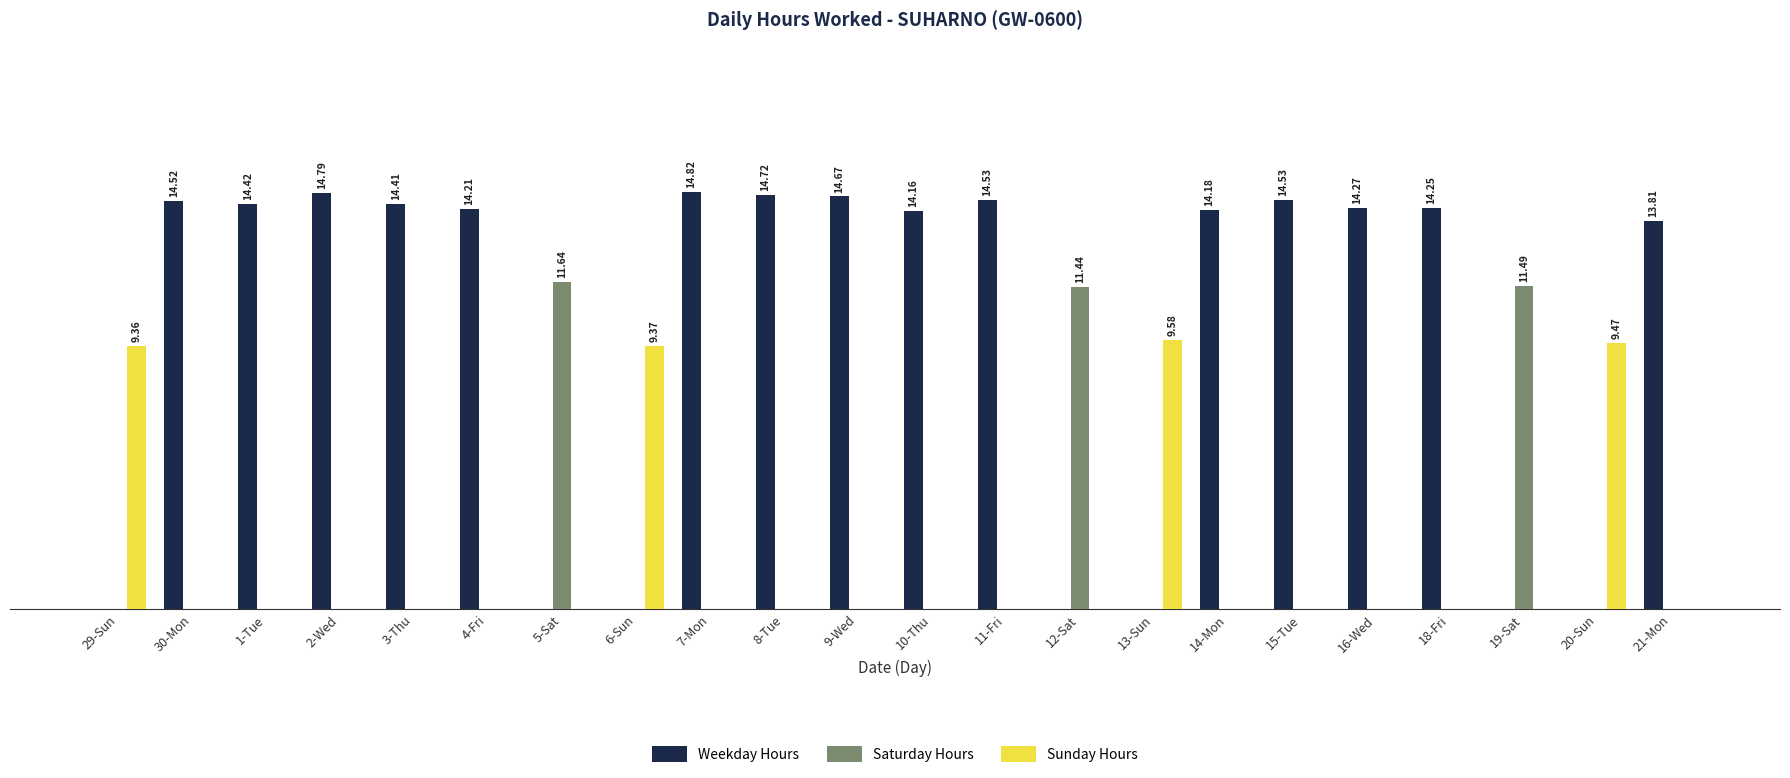

Which series has the largest total across all categories?

Weekday Hours